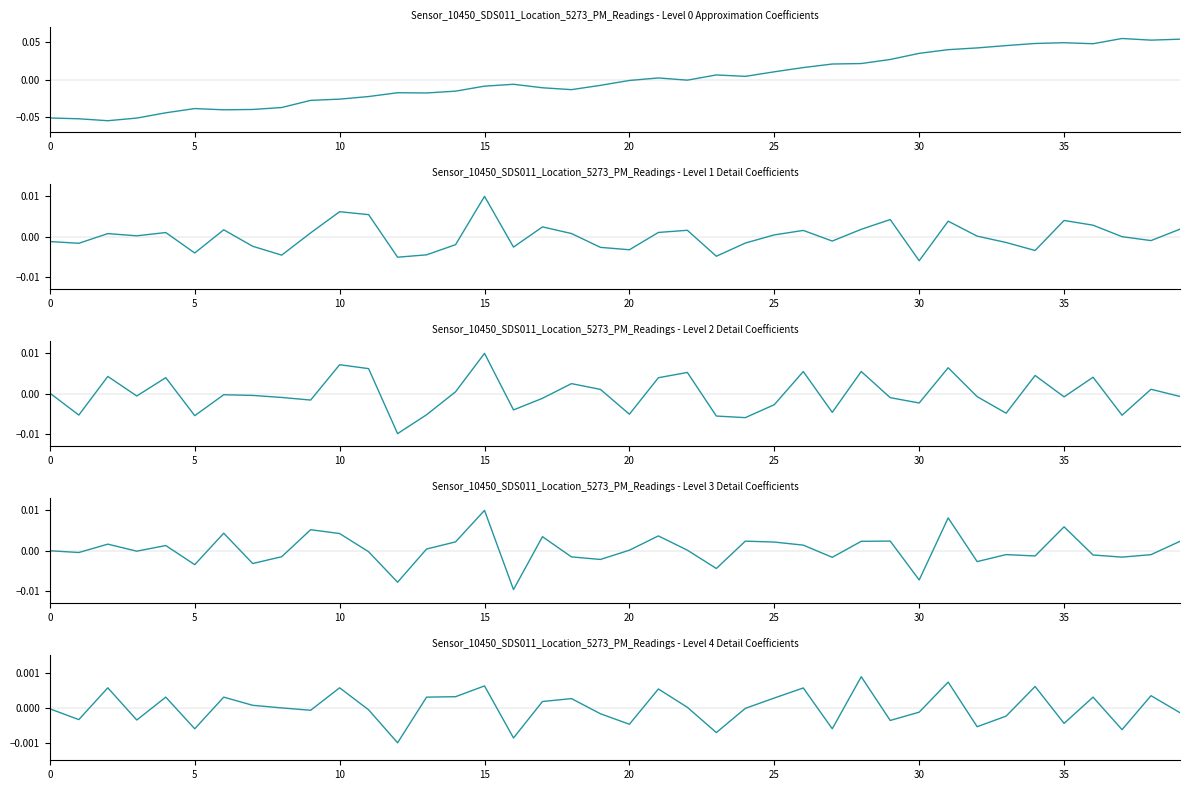

List the series in order of their peak value, highest first.

Level 0 Approximation Coefficients, Level 1 Detail Coefficients, Level 3 Detail Coefficients, Level 2 Detail Coefficients, Level 4 Detail Coefficients